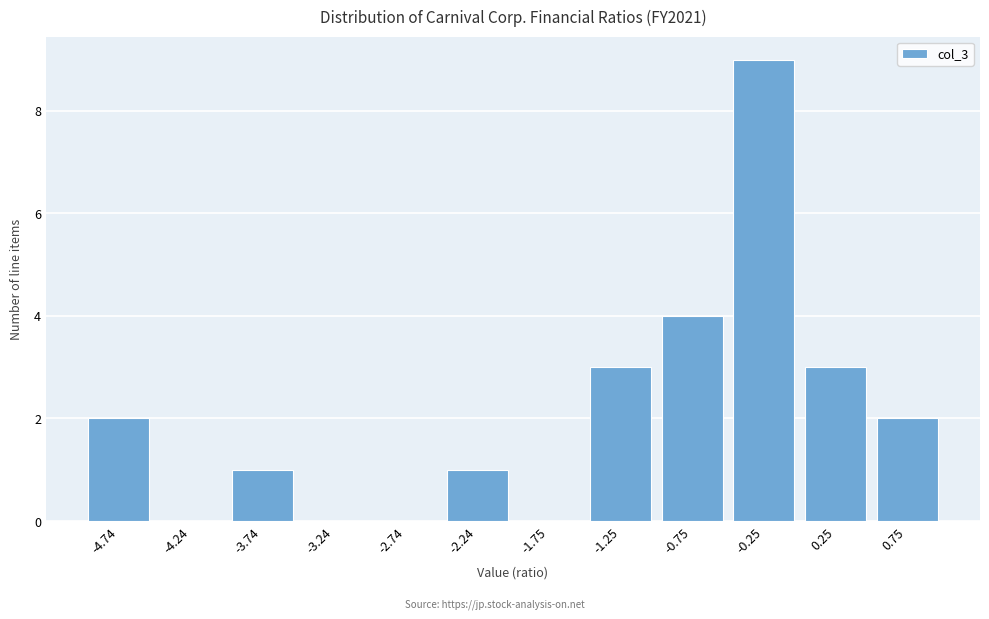

Reading left to right, transcribe all the data shown in this chart.

-4.74=2	-4.24=0	-3.74=1	-3.24=0	-2.74=0	-2.24=1	-1.75=0	-1.25=3	-0.75=4	-0.25=9	0.25=3	0.75=2